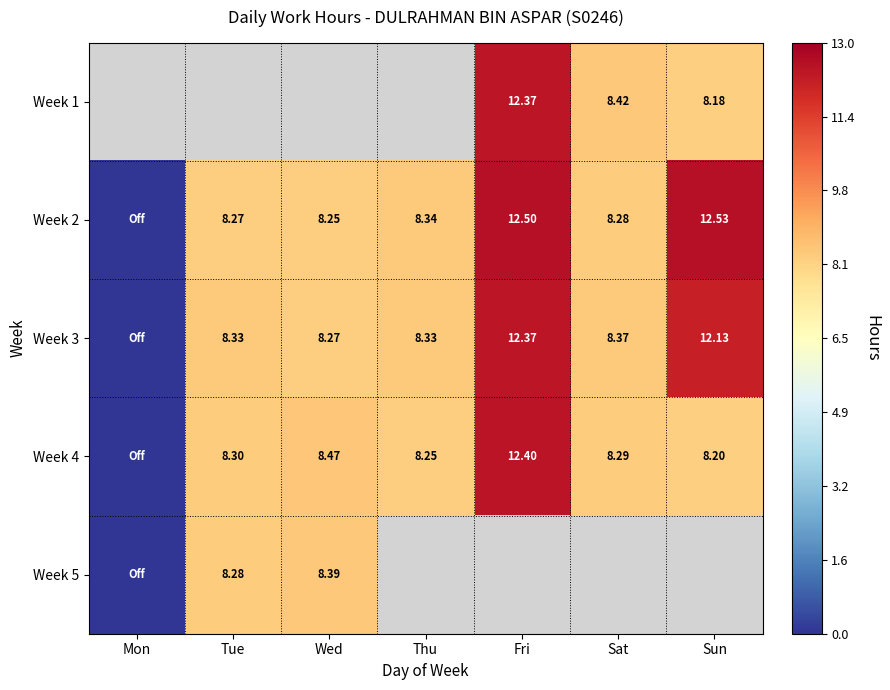

Is the value of Week 3 at Fri greater than the value of Week 1 at Sun?

Yes